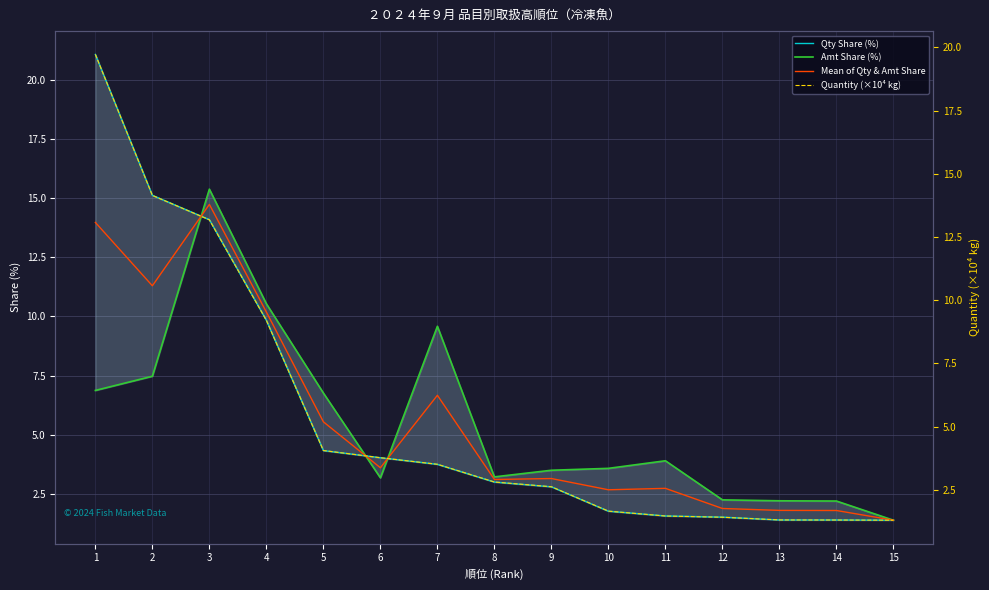

Where does the Quantity (×10⁴ kg) series first go above 2?

1